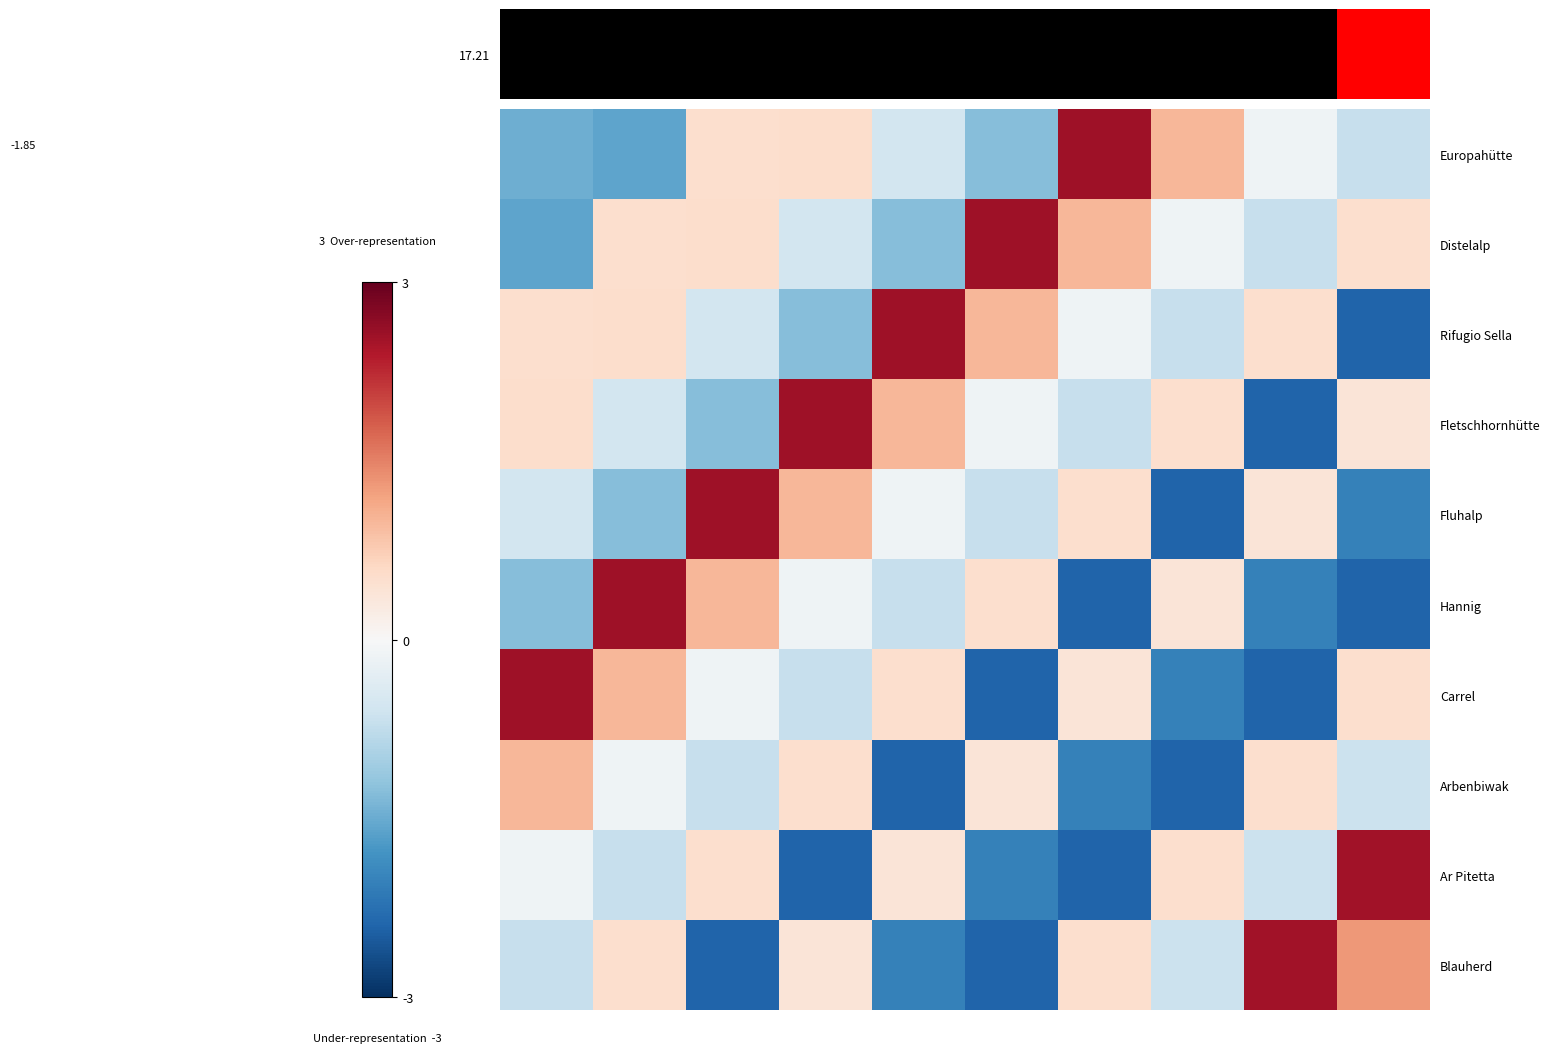

Rank the series by their maximum value, from highest to lowest.

Europahütte, Distelalp, Rifugio Sella, Fletschhornhütte, Fluhalp, Hannig, Carrel, Ar Pitetta, Blauherd, Arbenbiwak